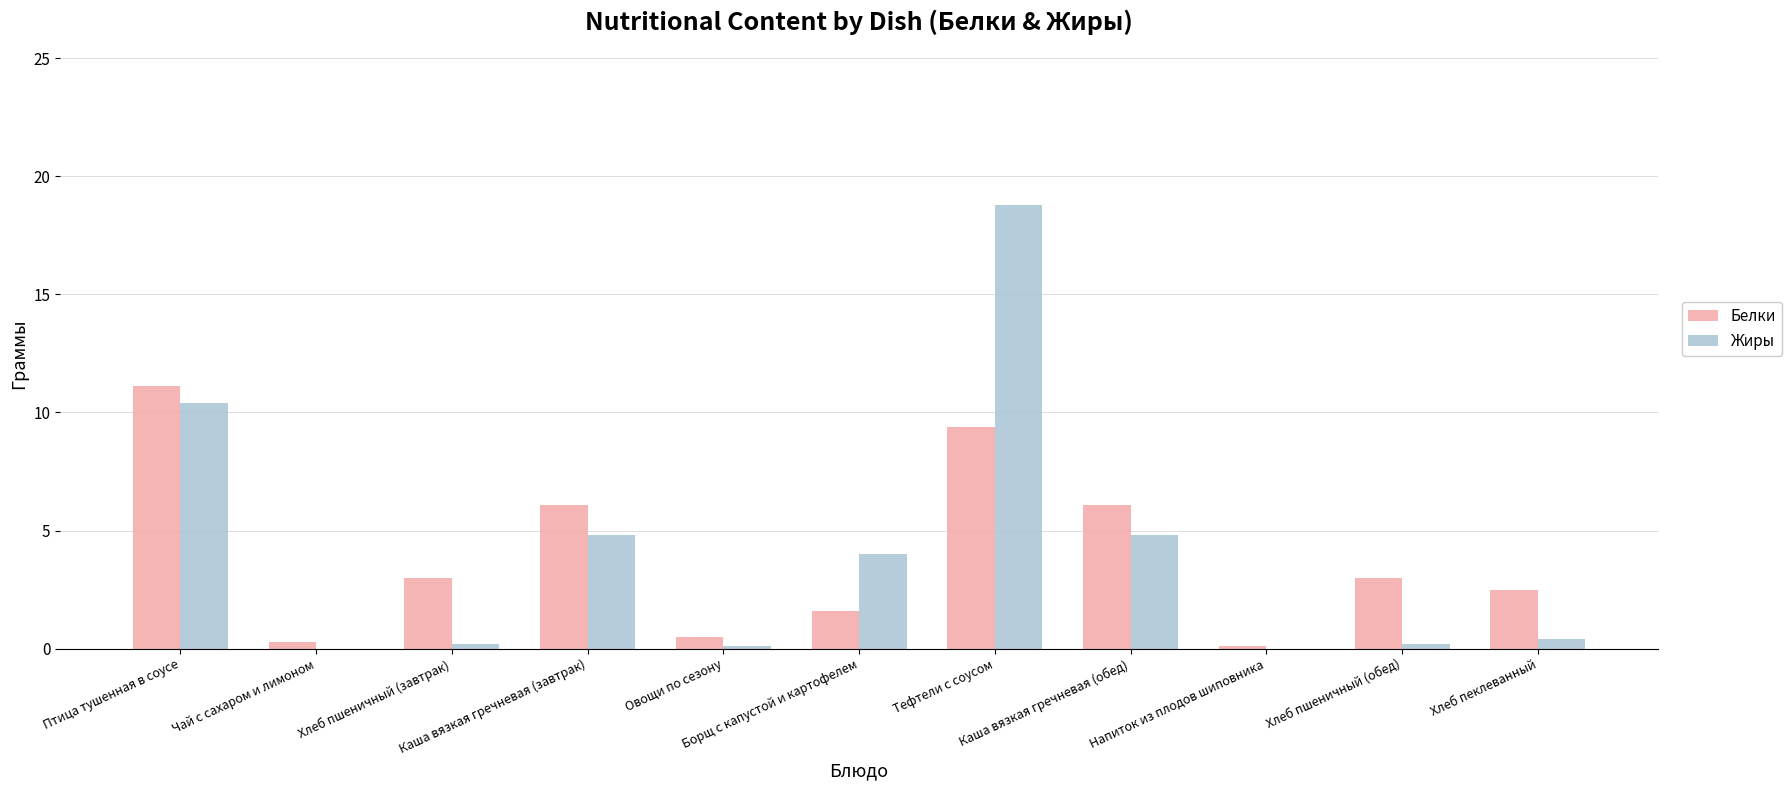

How many groups of bars are there?

11